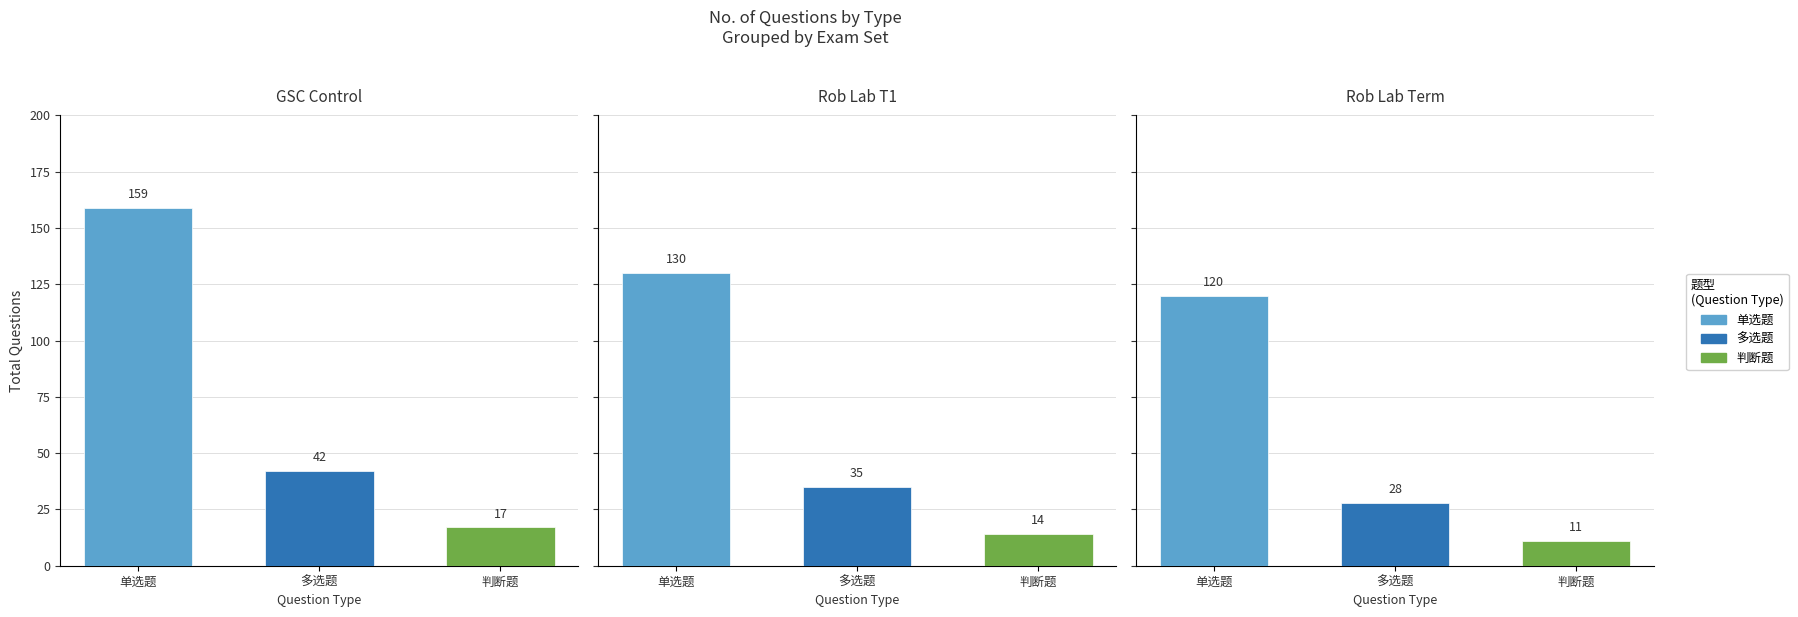

Is it true that 单选题 equals 159 at 1?

True